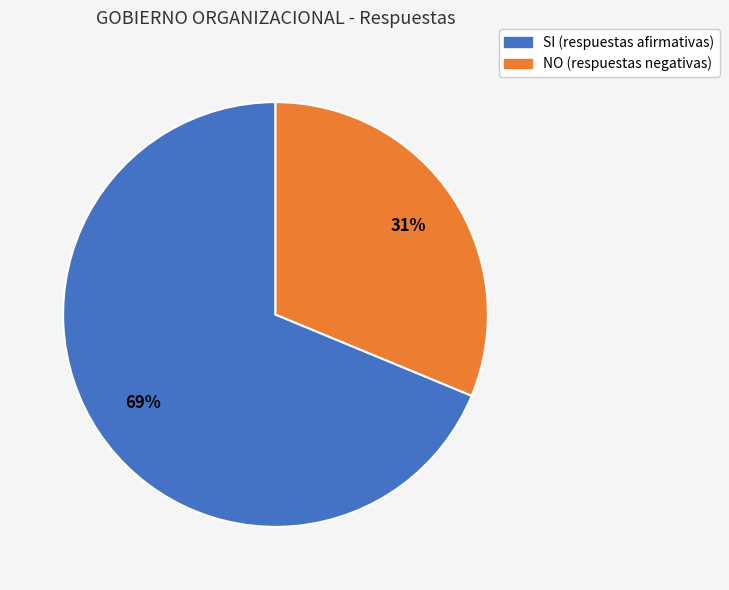

Between SI and NO, which is larger?

SI